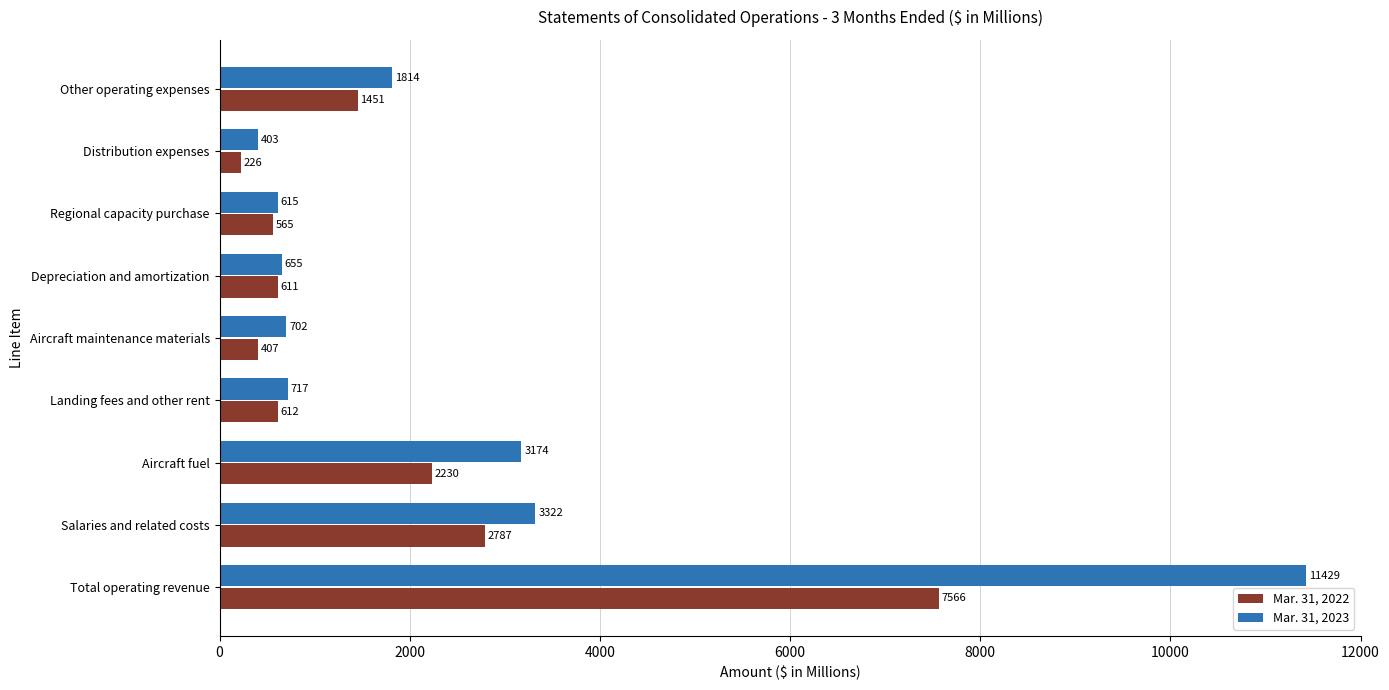

Where is Mar. 31, 2023 nearest to the value 5916?

Salaries and related costs